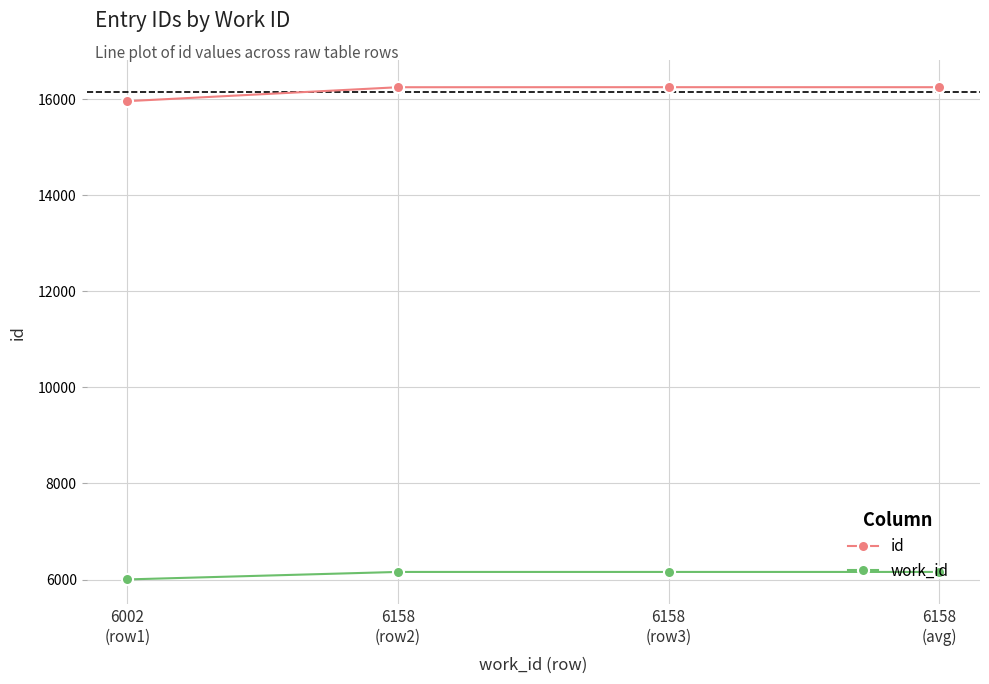

At how many categories does at least one series exceed 14941?

4